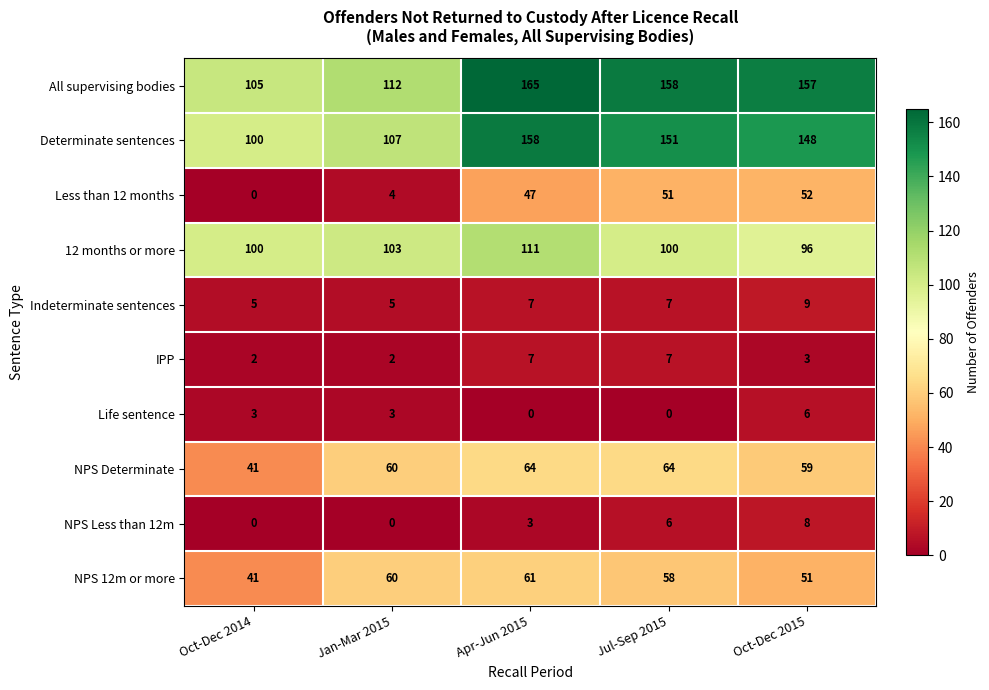

What is the difference between the maximum and minimum values in the NPS 12m or more series?

20